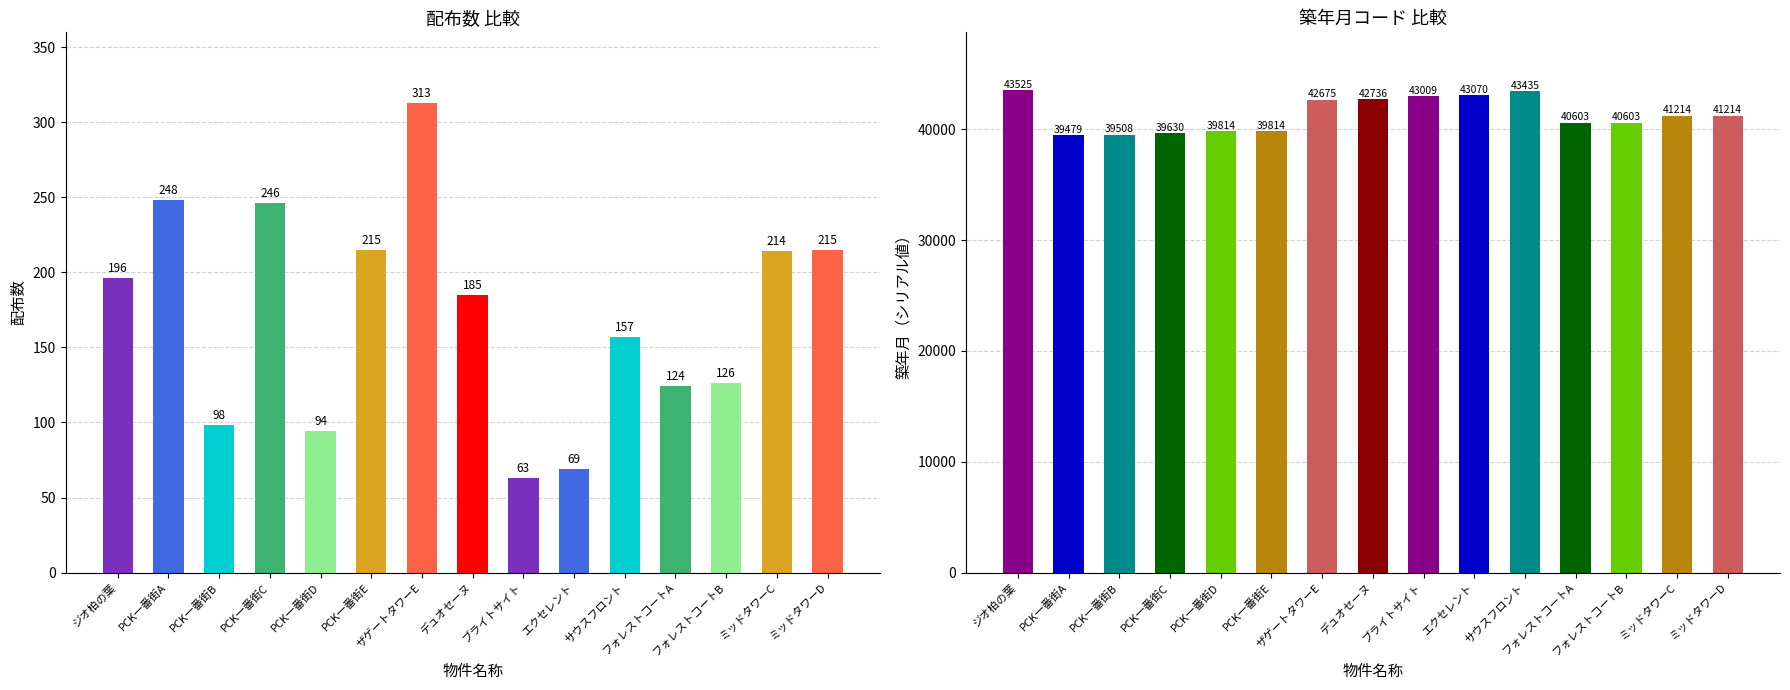

Rank the series at 13 from highest to lowest value.

築年月, 配布数